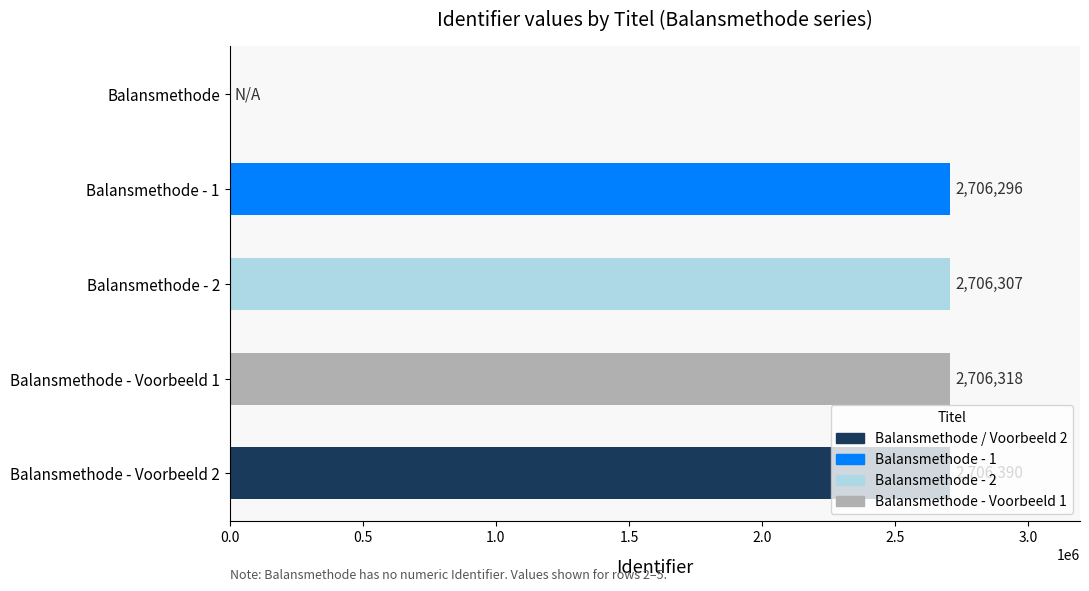

At which label is the value closest to 1353195?

Balansmethode - 1